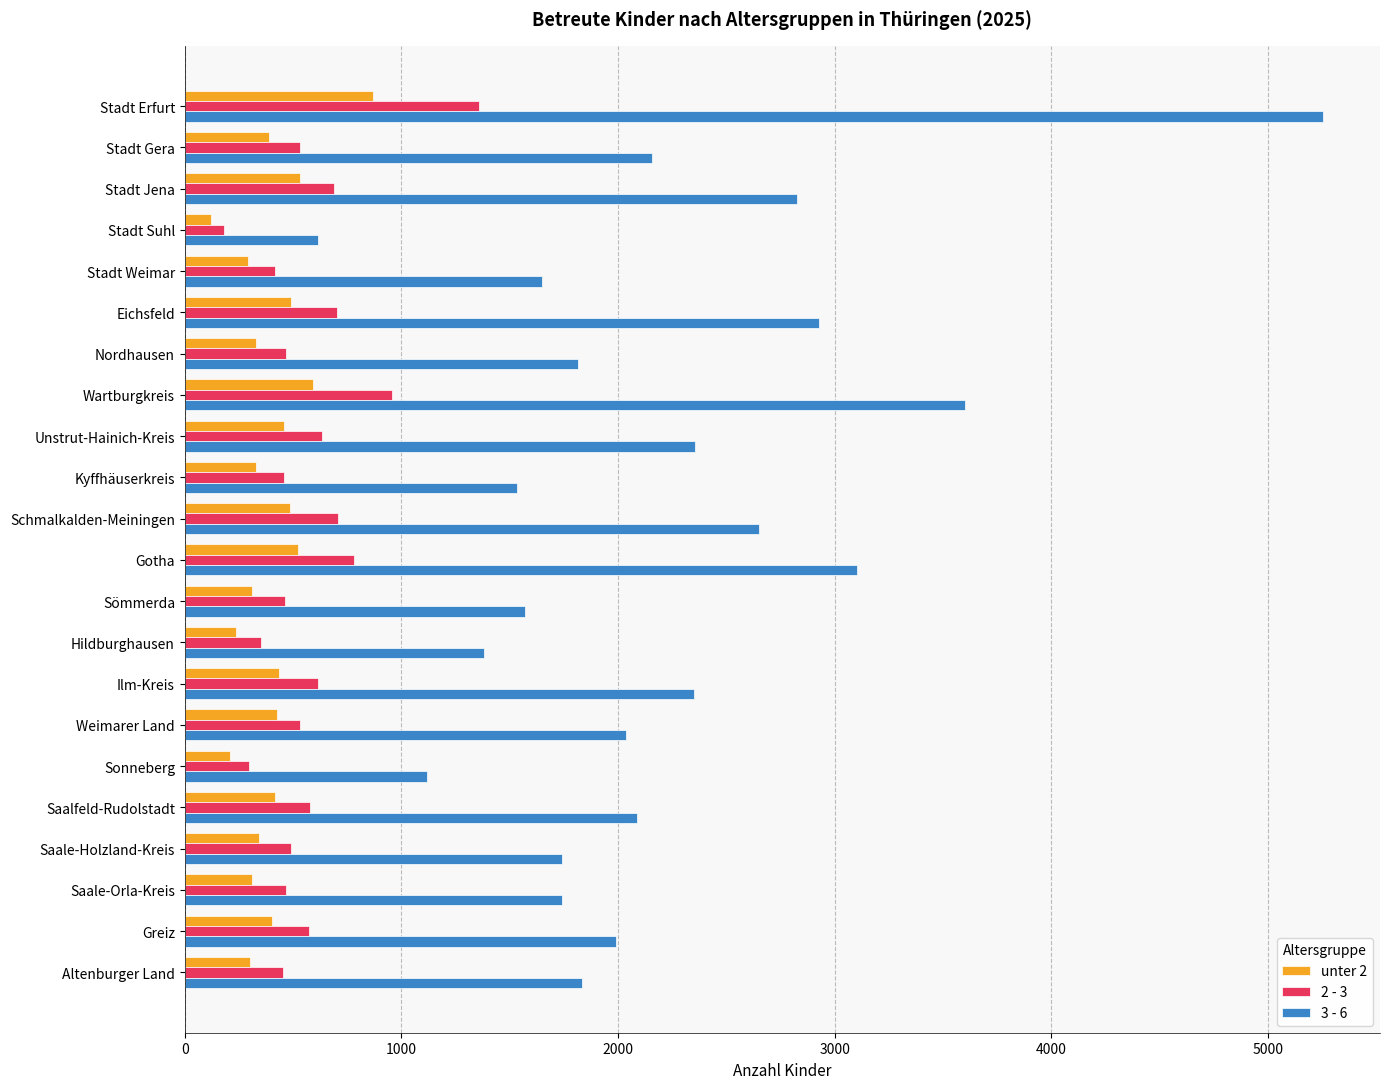

What is the difference between the highest and lowest values at Stadt Jena?

2293